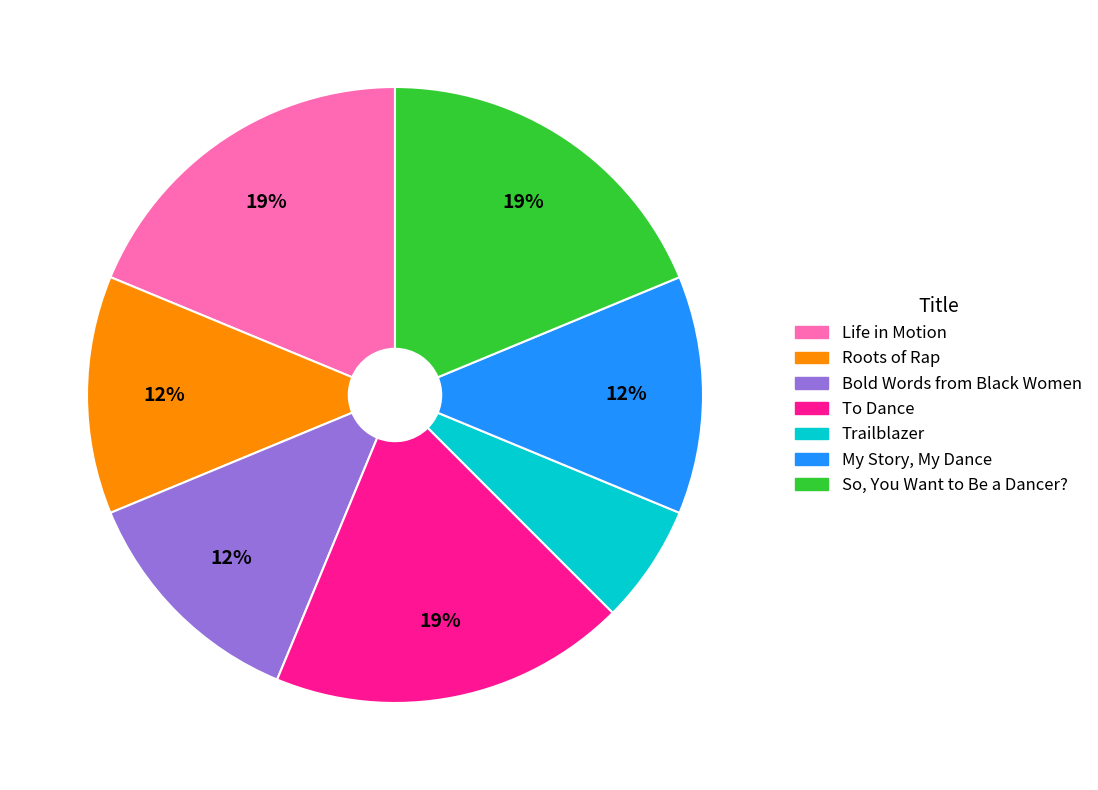

How many segments does this pie chart have?

7